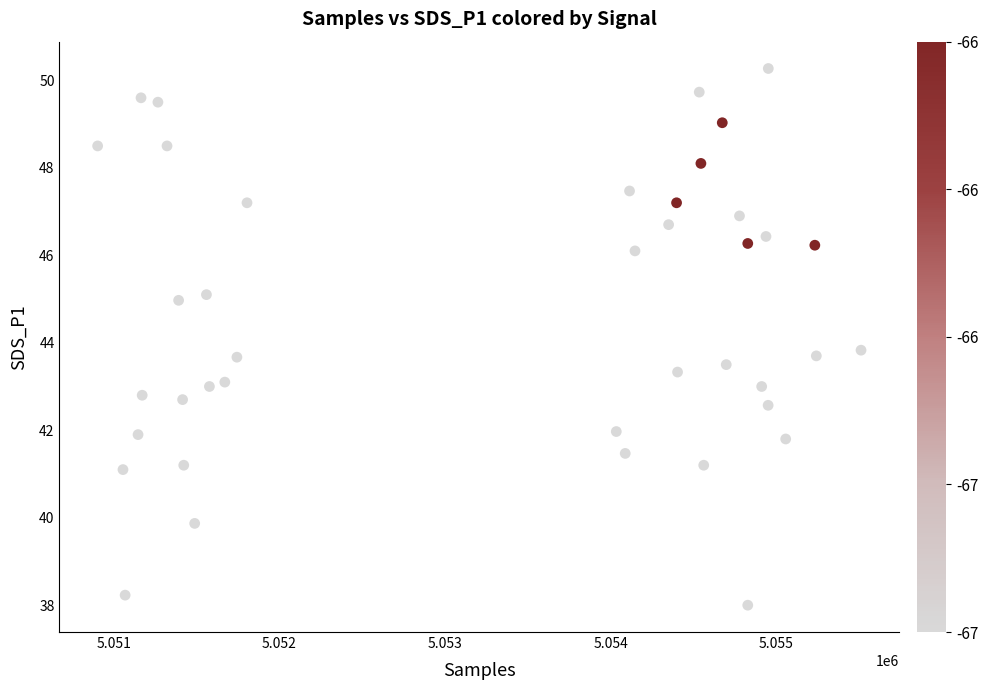

What is the range of Y values (max minus min)?

12.3